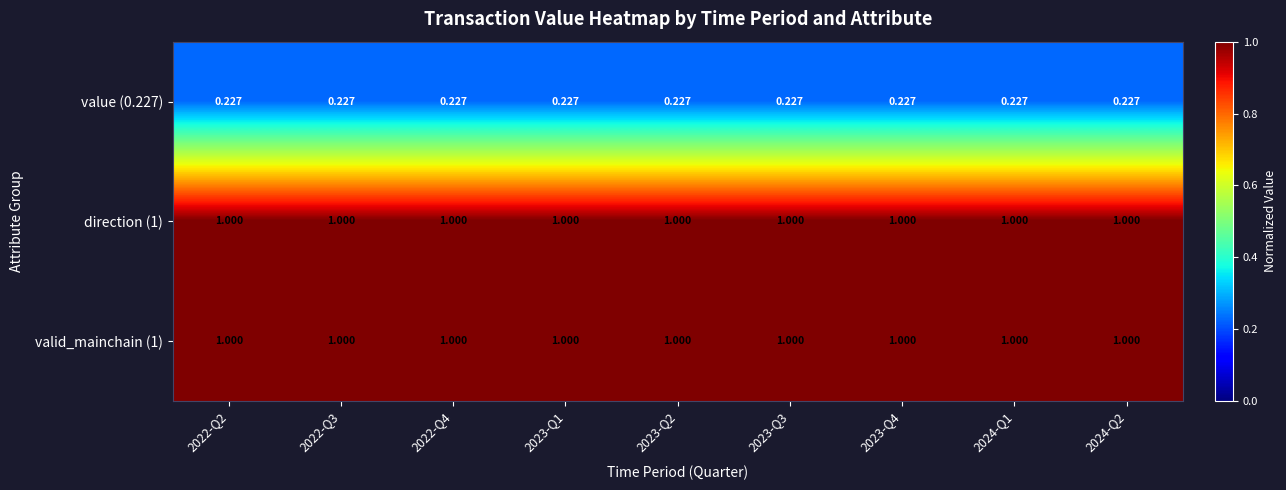

Is the value of value (0.227) at 2024-Q1 greater than the value of direction (1) at 2024-Q1?

No